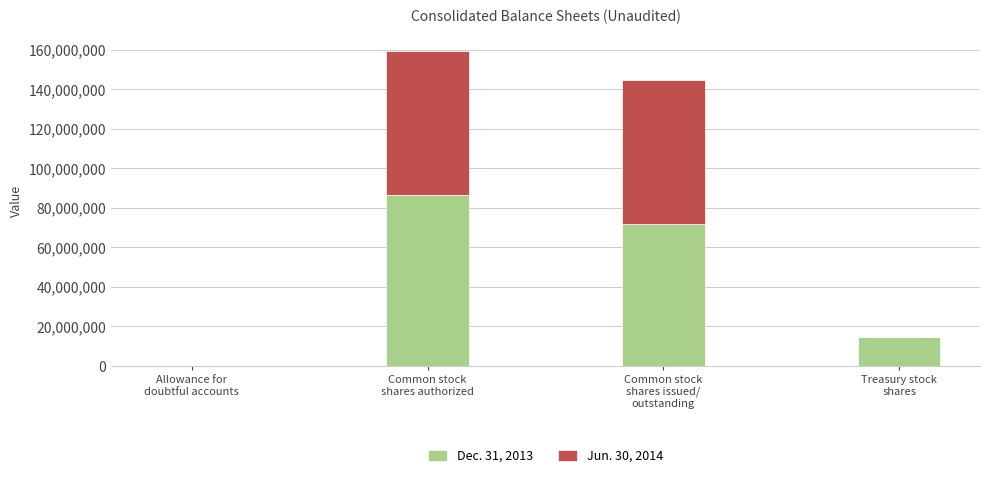

What are all the series names shown in the legend?

Dec. 31, 2013, Jun. 30, 2014